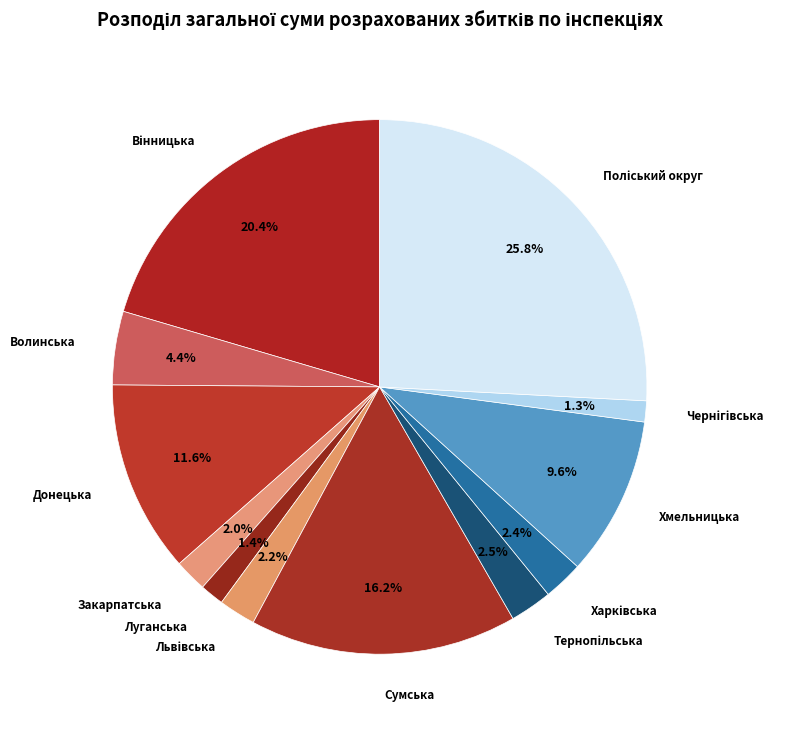

Does any single category account for the majority?

No